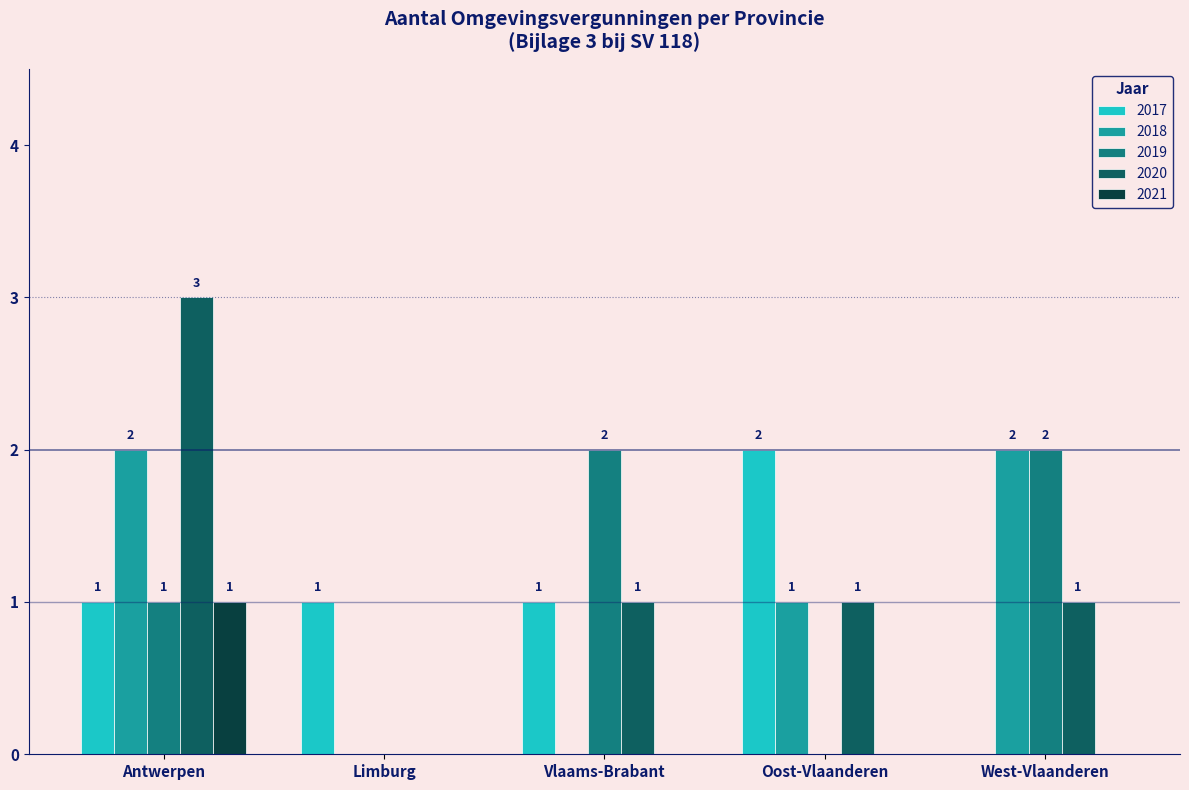

How many 2020 values are between 1 and 2?

3